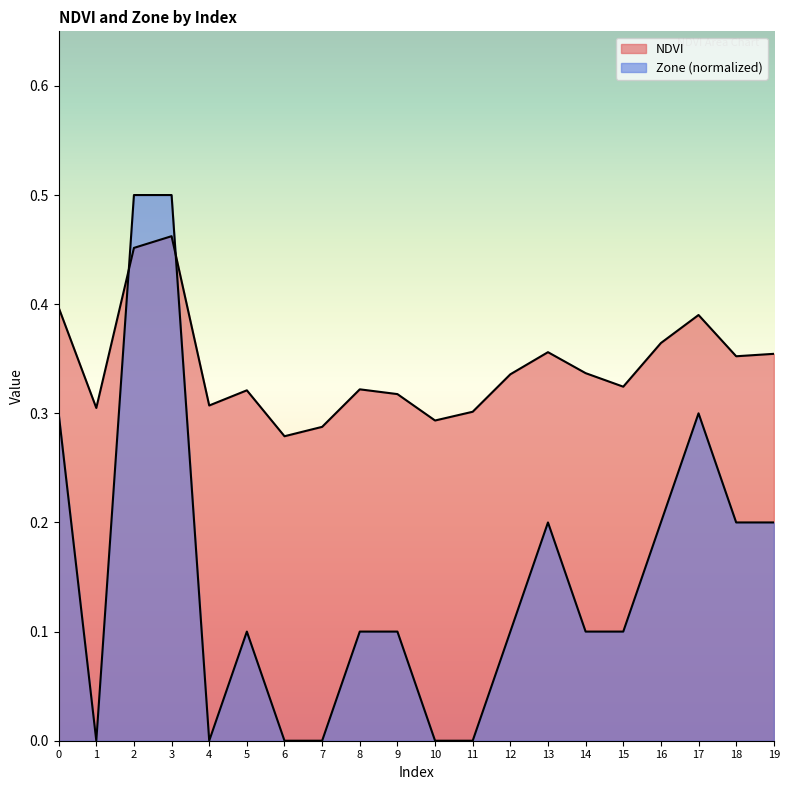

What is the difference between the highest and lowest values at 6?

0.3